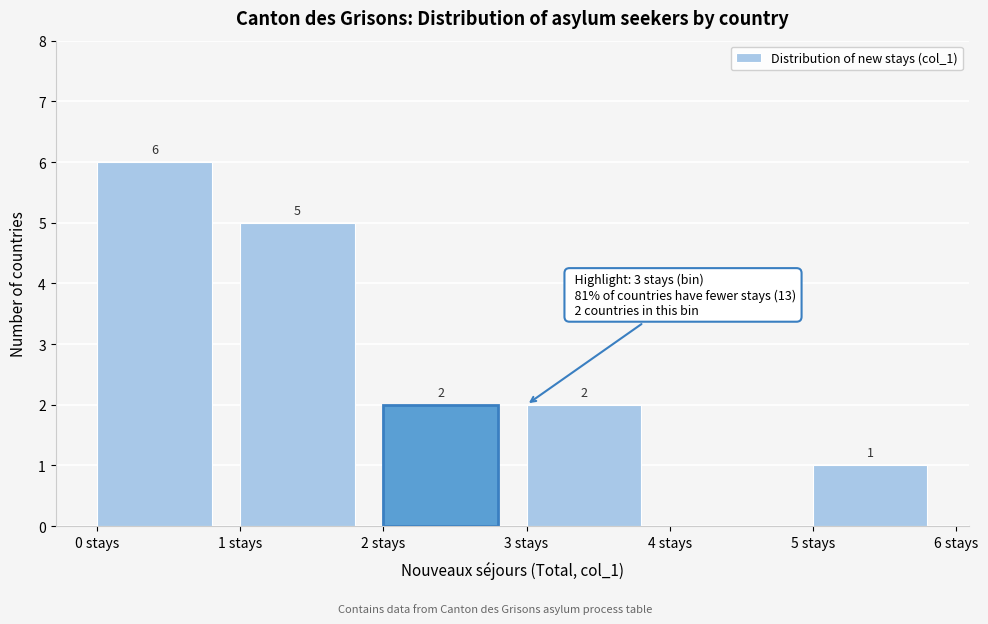

Over which range of the x-axis is the bar tallest?

0 to 1